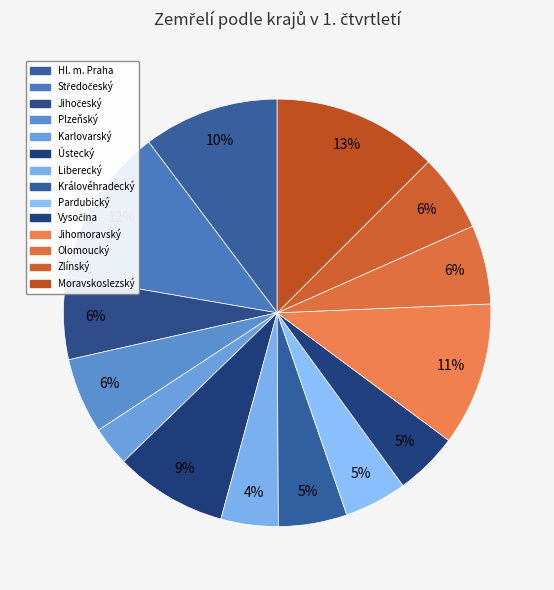

Does Liberecký represent more than half of the total?

No